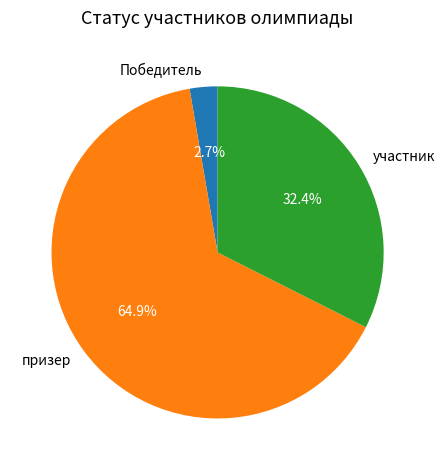

True or false: участник accounts for 32% of the total.

True